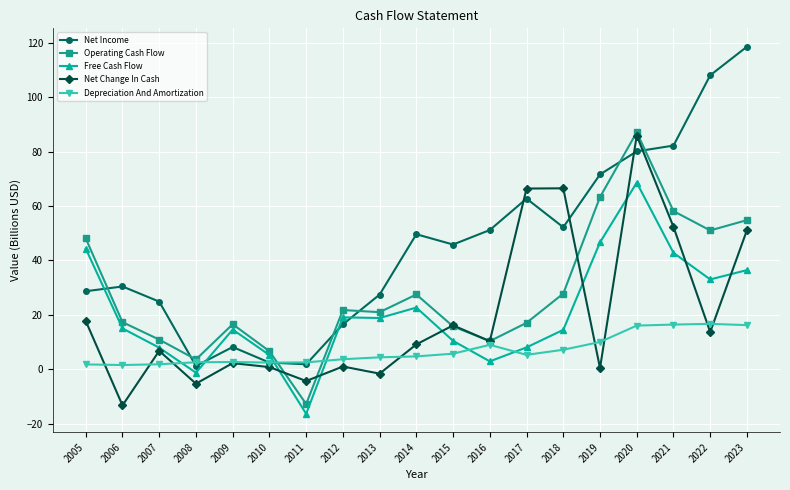

What value does the Net Income series have at 2010?

2.5